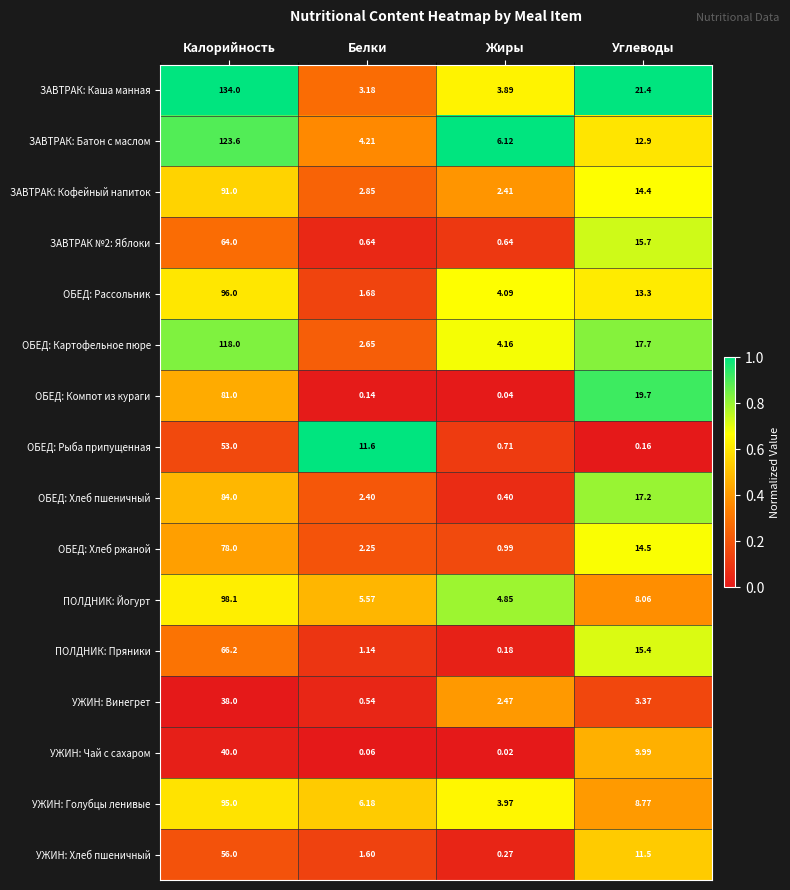

List the series in order of their peak value, highest first.

ЗАВТРАК: Каша манная, ЗАВТРАК: Батон с маслом, ОБЕД: Картофельное пюре, ПОЛДНИК: Йогурт, ОБЕД: Рассольник, УЖИН: Голубцы ленивые, ЗАВТРАК: Кофейный напиток, ОБЕД: Хлеб пшеничный, ОБЕД: Компот из кураги, ОБЕД: Хлеб ржаной, ПОЛДНИК: Пряники, ЗАВТРАК №2: Яблоки, УЖИН: Хлеб пшеничный, ОБЕД: Рыба припущенная, УЖИН: Чай с сахаром, УЖИН: Винегрет